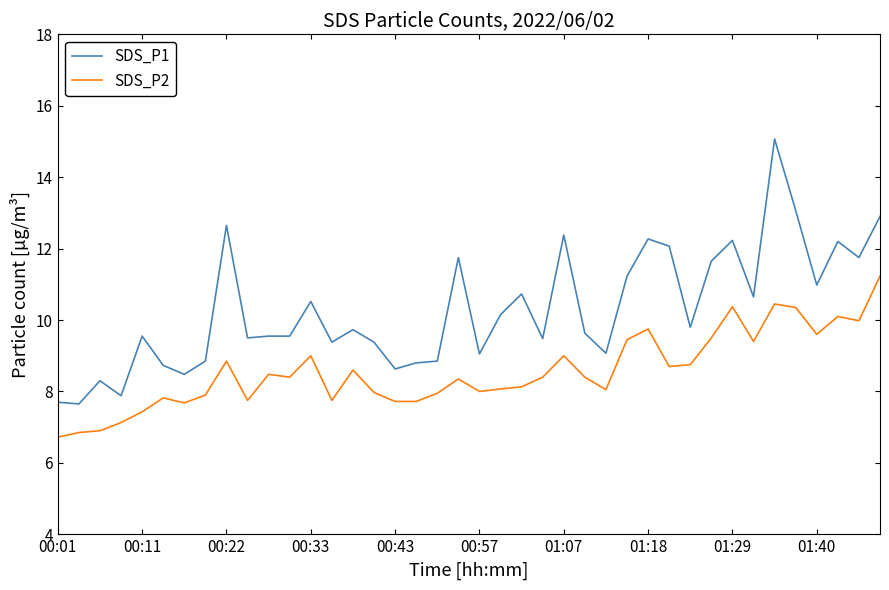

True or false: SDS_P2 and SDS_P1 intersect in this chart.

False